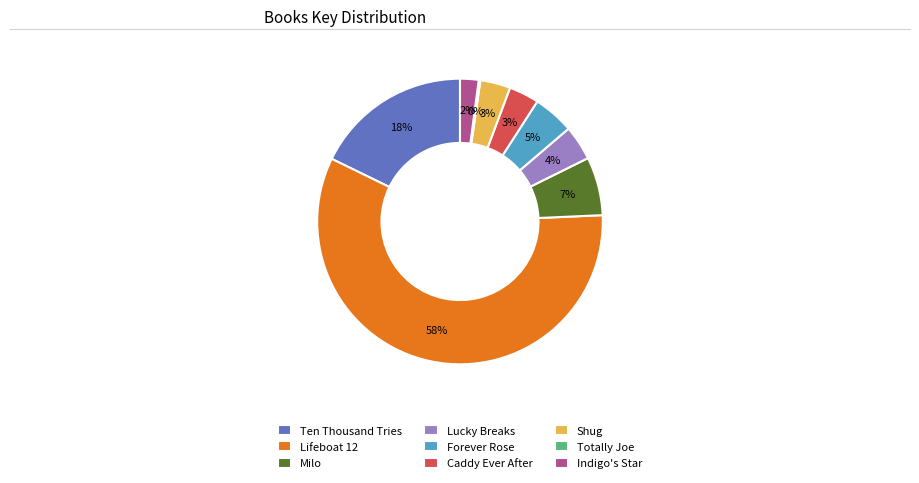

Which category has the biggest portion of the pie?

Lifeboat 12